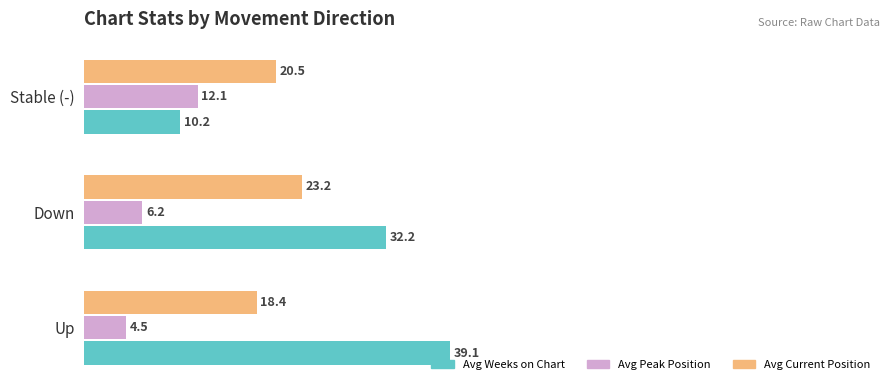

How many data points in Avg Current Position are less than 20?

1